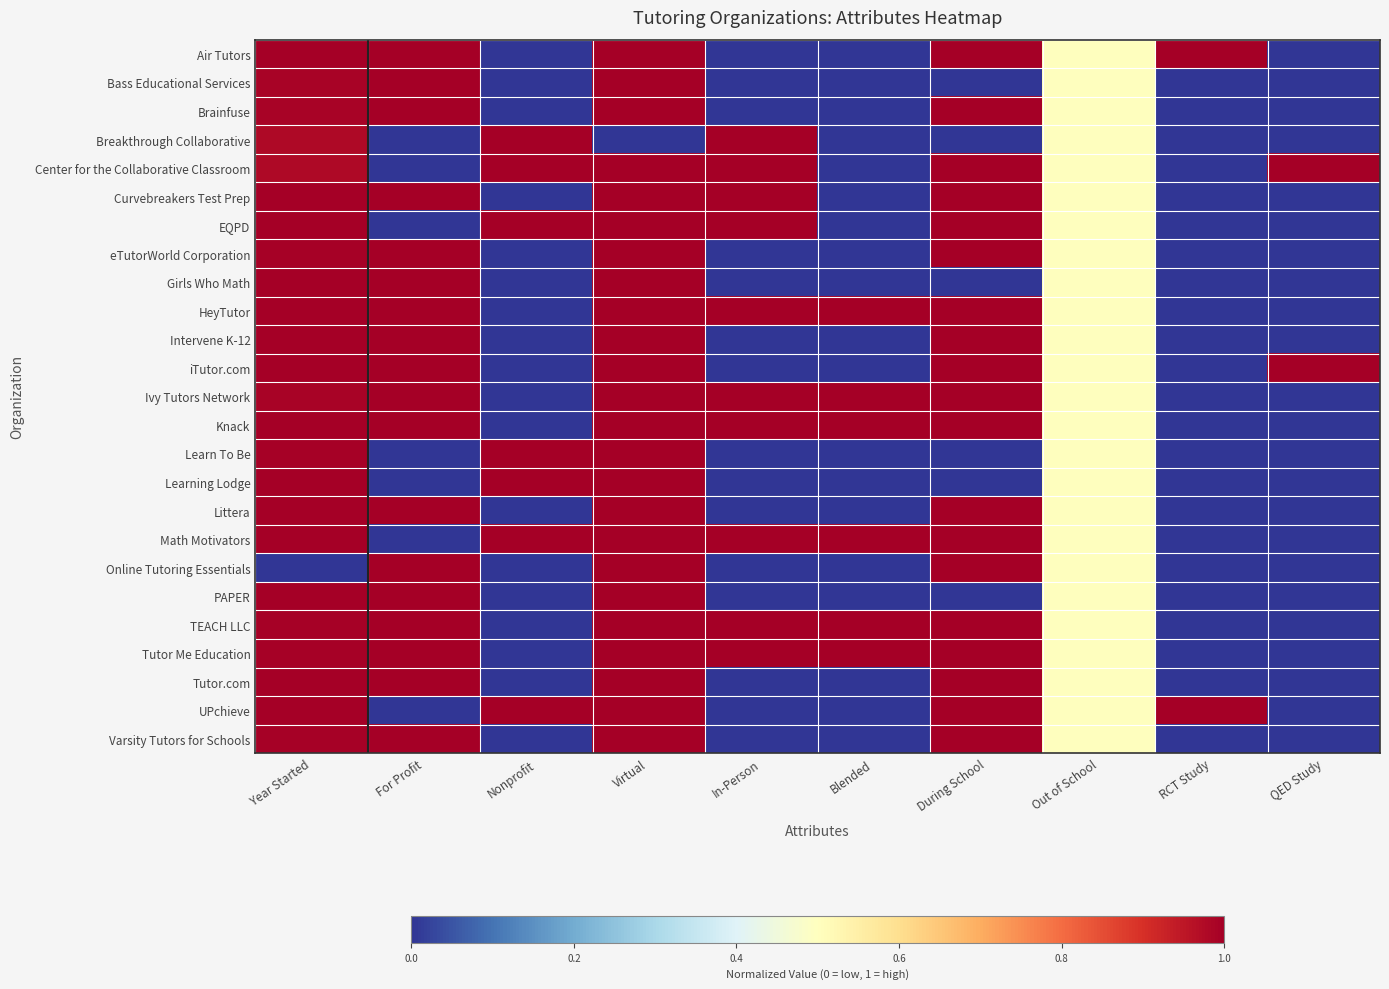

At which category is the sum across all series the highest?

Virtual